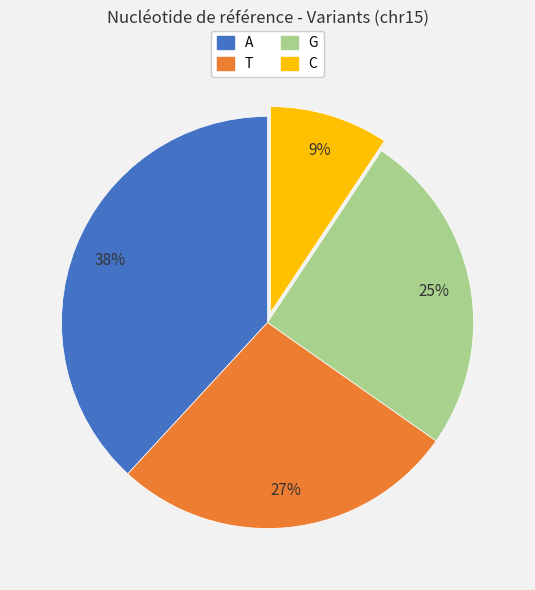

To the nearest percent, what portion does G represent?

25%